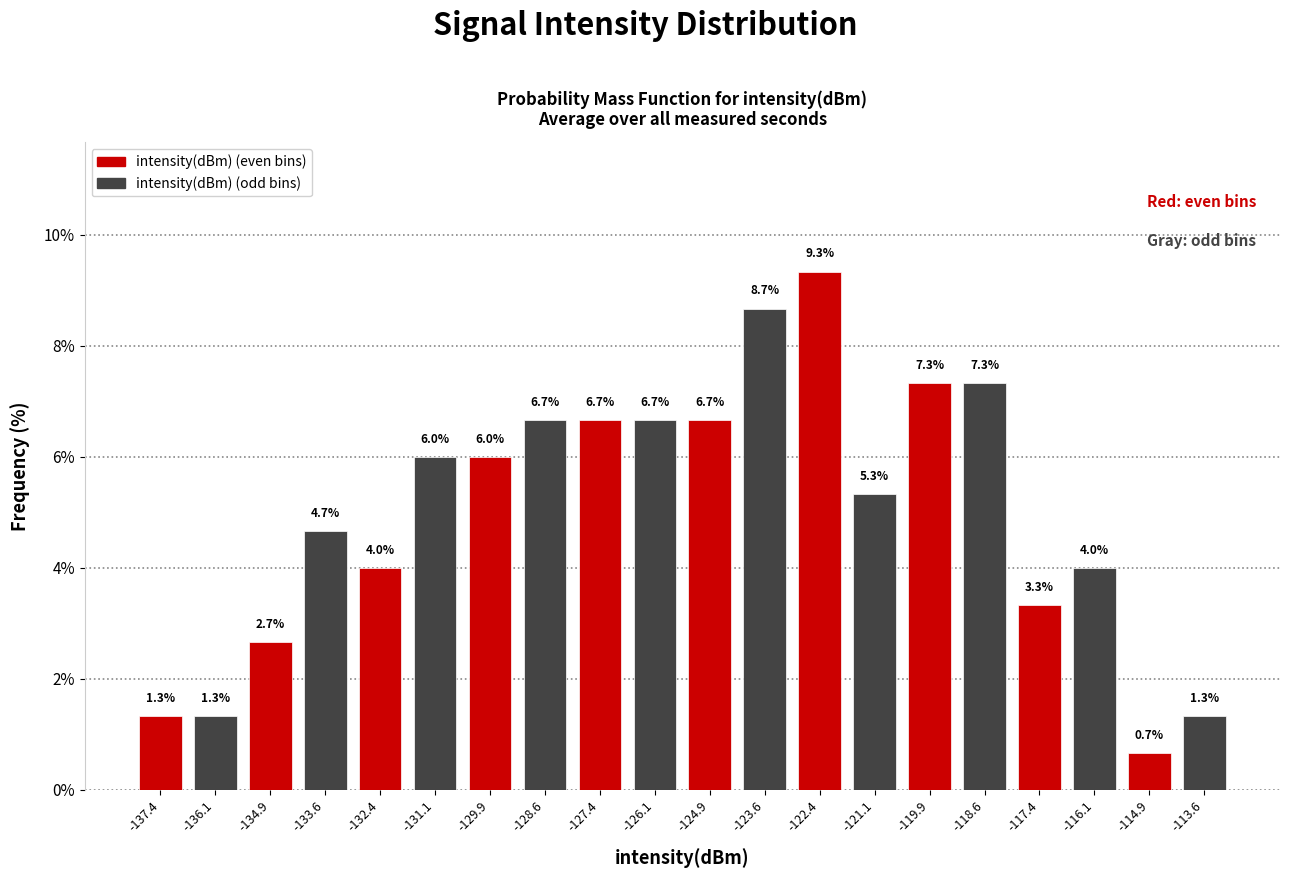

Which range on the x-axis has the tallest bar?

-123.0 to -121.8